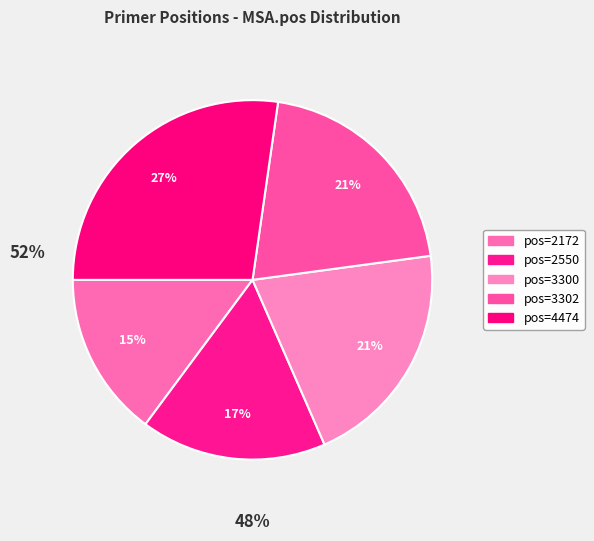

Count the number of slices in the pie.

5